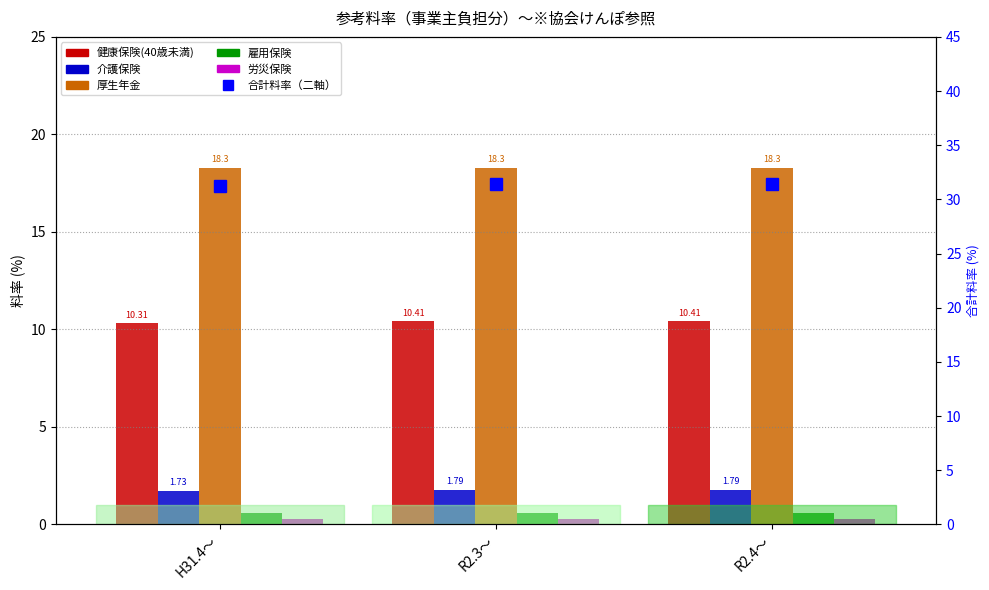

What are all the series names shown in the legend?

健康保険(40歳未満), 介護保険, 厚生年金, 雇用保険, 労災保険, 合計料率